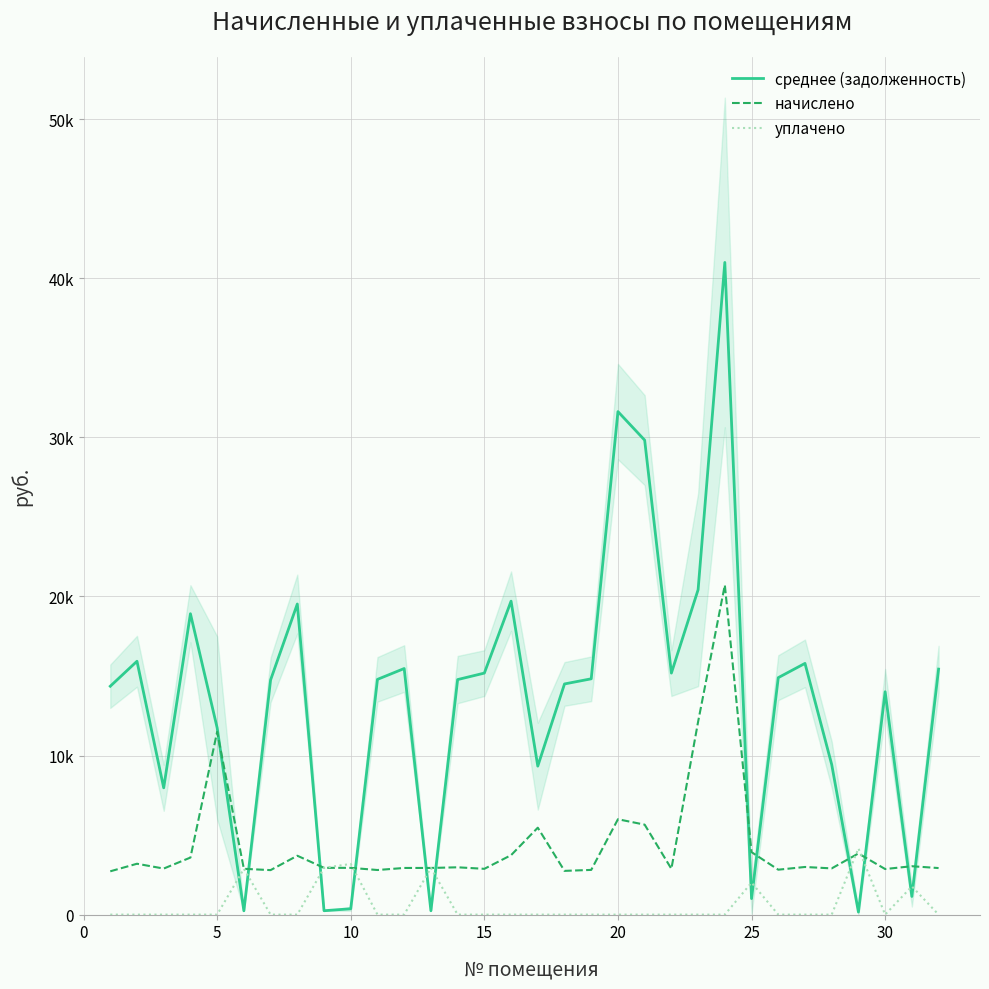

What is the maximum value shown in the chart?

40990.9